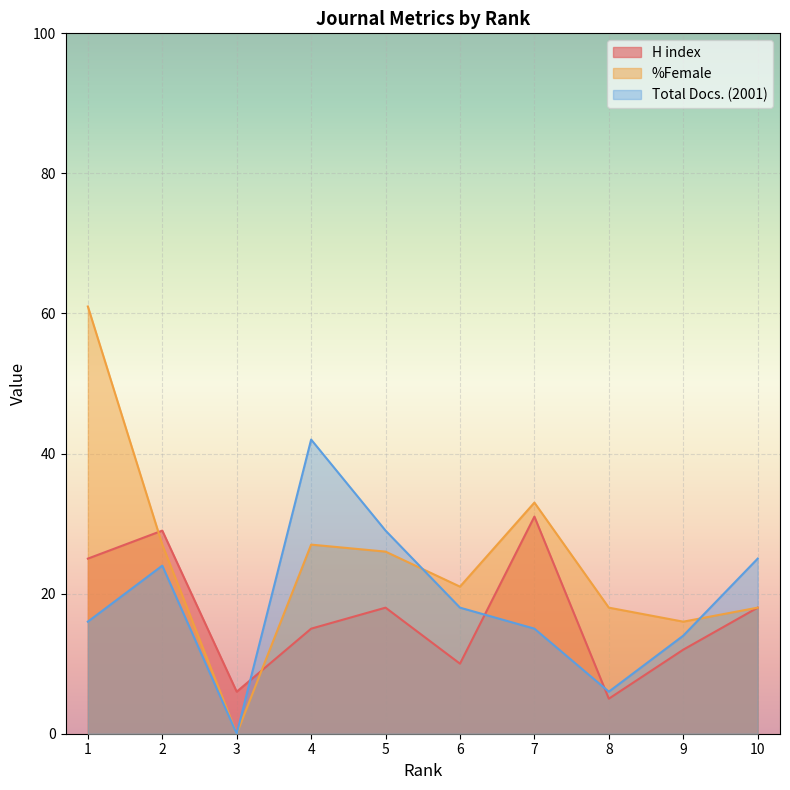

Reading right to left, extract all data points from this chart.

H index: 18	12	5	31	10	18	15	6	29	25
%Female: 18	16	18	33	21	26	27	0	27	61
Total Docs. (2001): 25	14	6	15	18	29	42	0	24	16